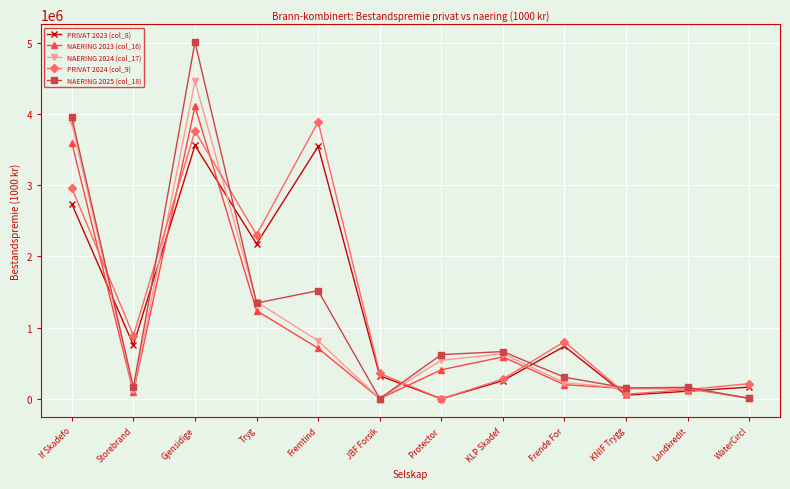

How many series are shown in this chart?

5